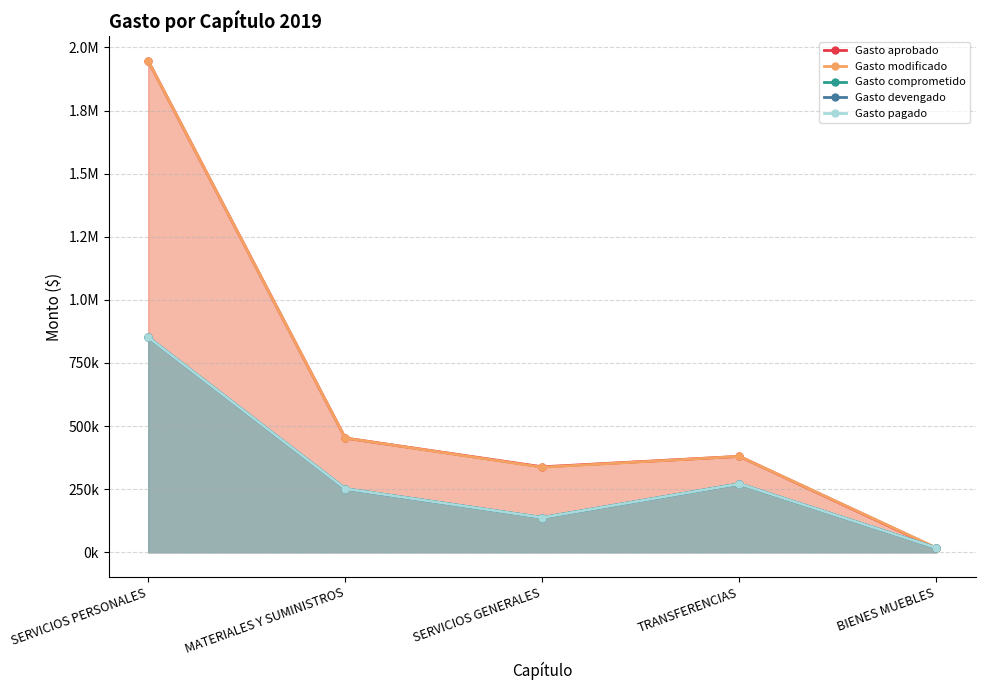

Reading left to right, extract all data points from this chart.

Gasto aprobado: SERVICIOS PERSONALES=1946820.0	MATERIALES Y SUMINISTROS=452522.8	SERVICIOS GENERALES=338546.2	TRANSFERENCIAS=380000.0	BIENES MUEBLES=16000.0
Gasto modificado: SERVICIOS PERSONALES=1946820.0	MATERIALES Y SUMINISTROS=452522.8	SERVICIOS GENERALES=337046.2	TRANSFERENCIAS=380000.0	BIENES MUEBLES=17500.0
Gasto comprometido: SERVICIOS PERSONALES=851858.5	MATERIALES Y SUMINISTROS=251719.5	SERVICIOS GENERALES=137551.9	TRANSFERENCIAS=271179.8	BIENES MUEBLES=17500.0
Gasto devengado: SERVICIOS PERSONALES=851858.5	MATERIALES Y SUMINISTROS=251719.5	SERVICIOS GENERALES=137551.9	TRANSFERENCIAS=271179.8	BIENES MUEBLES=17500.0
Gasto pagado: SERVICIOS PERSONALES=851858.5	MATERIALES Y SUMINISTROS=251719.5	SERVICIOS GENERALES=137551.9	TRANSFERENCIAS=271179.8	BIENES MUEBLES=17500.0